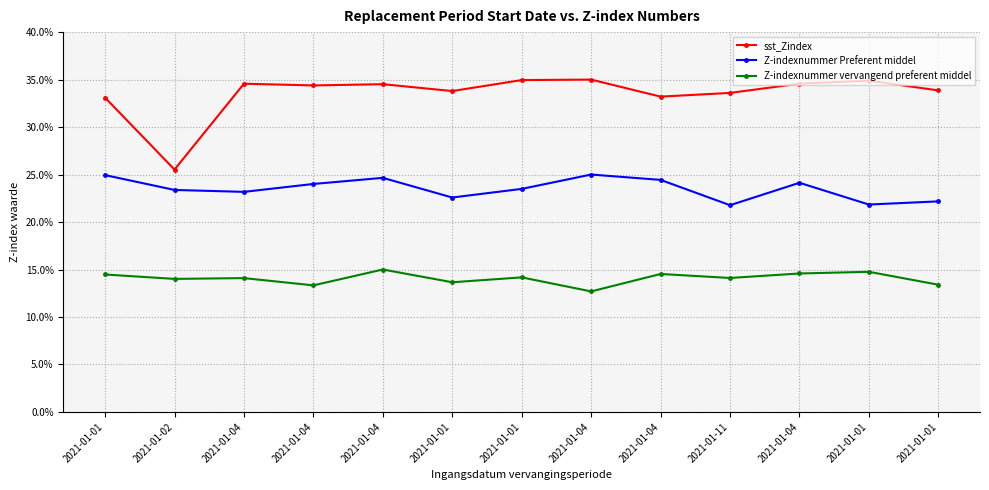

What are all the series names shown in the legend?

sst_Zindex, Z-indexnummer Preferent middel, Z-indexnummer vervangend preferent middel